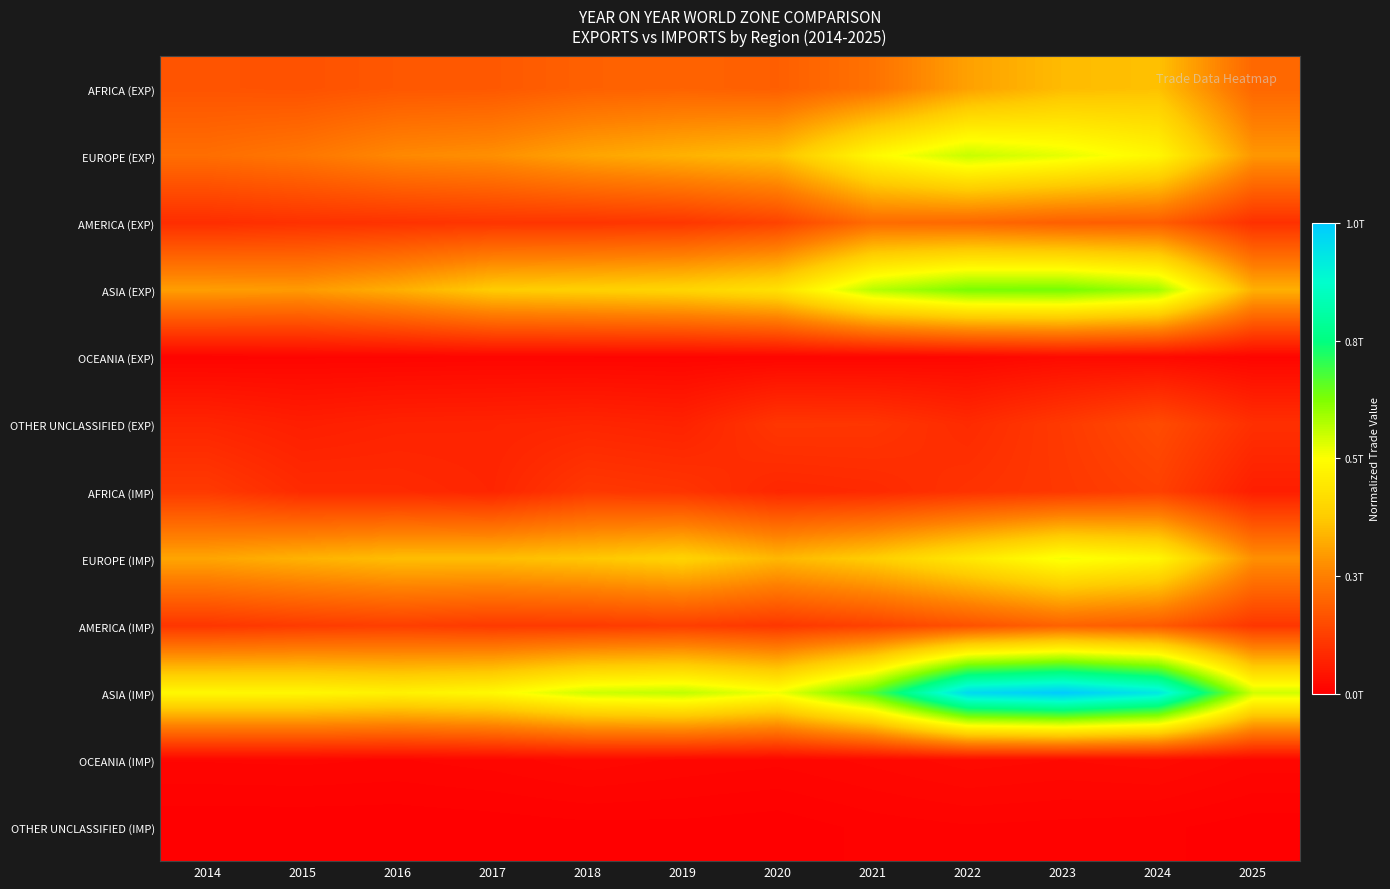

At how many categories does at least one series exceed 0?

12